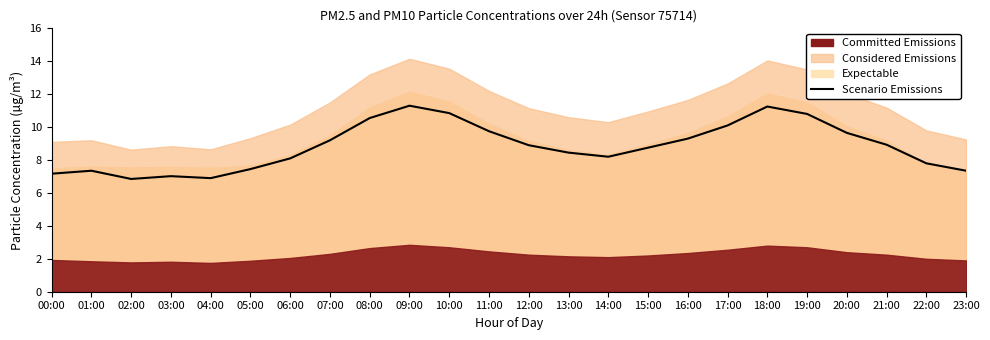

Between 02:00 and 11:00, which is larger?

11:00